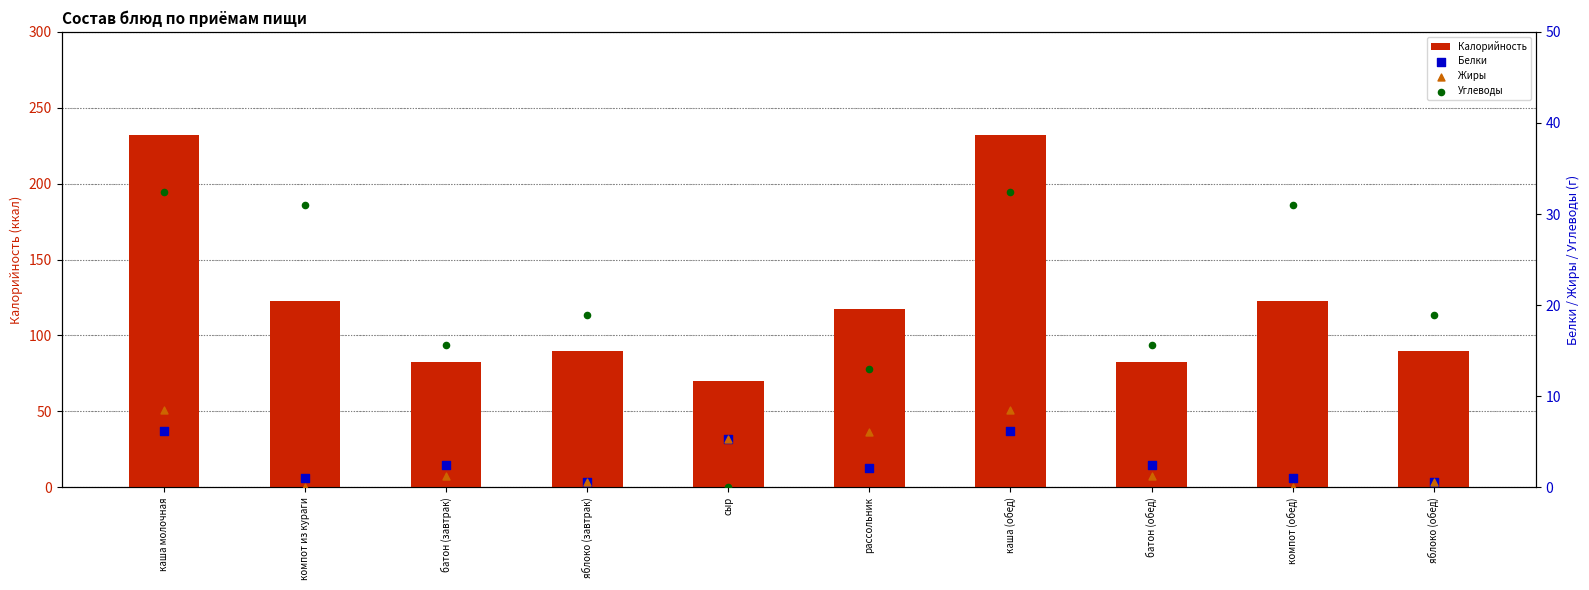

Which series contains the highest Y value?

Калорийность